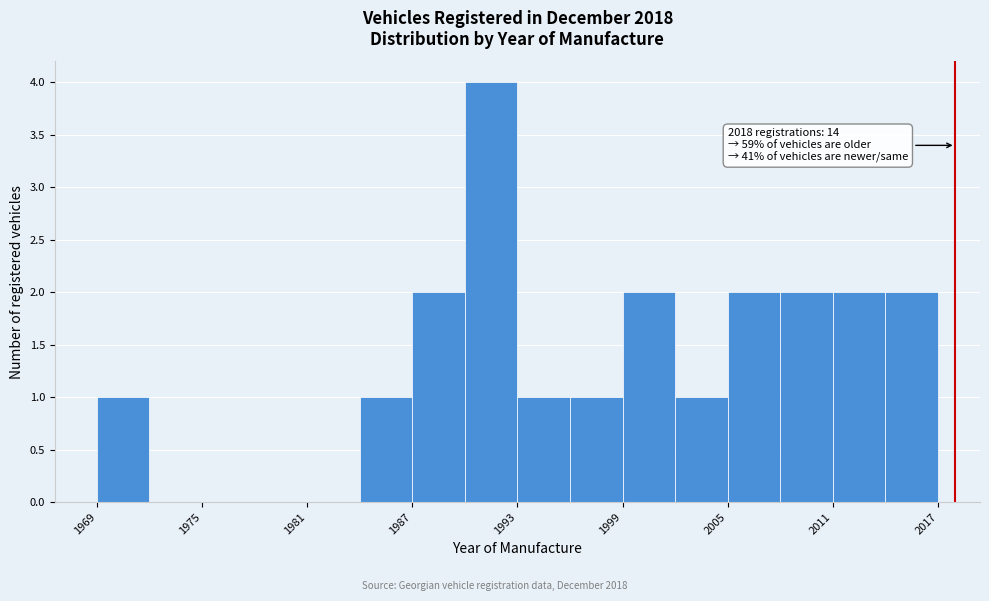

Around what value on the x-axis is the tallest bar? Give the approximate position of its centre, as read against the axis.

1992